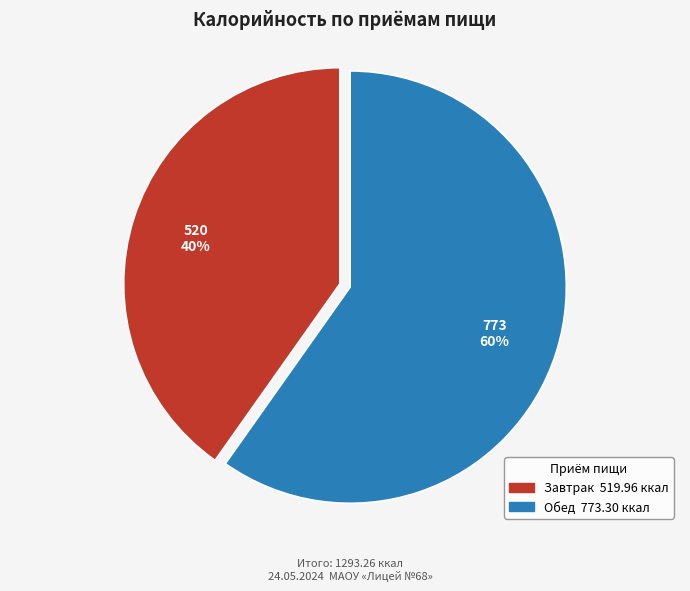

Which category has the smallest portion of the pie?

Завтрак